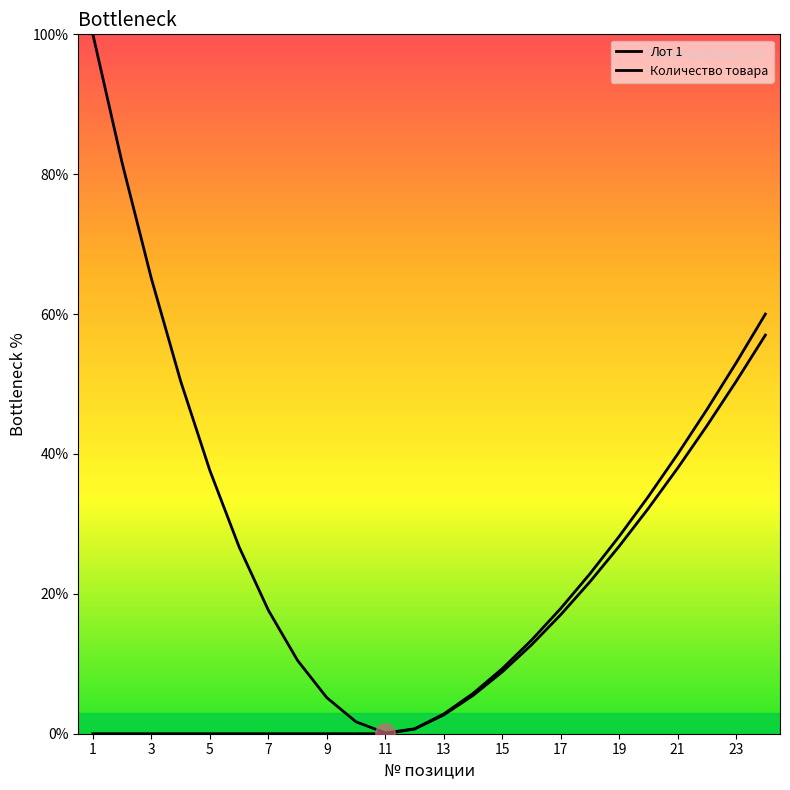

Does the chart have visible grid lines?

No